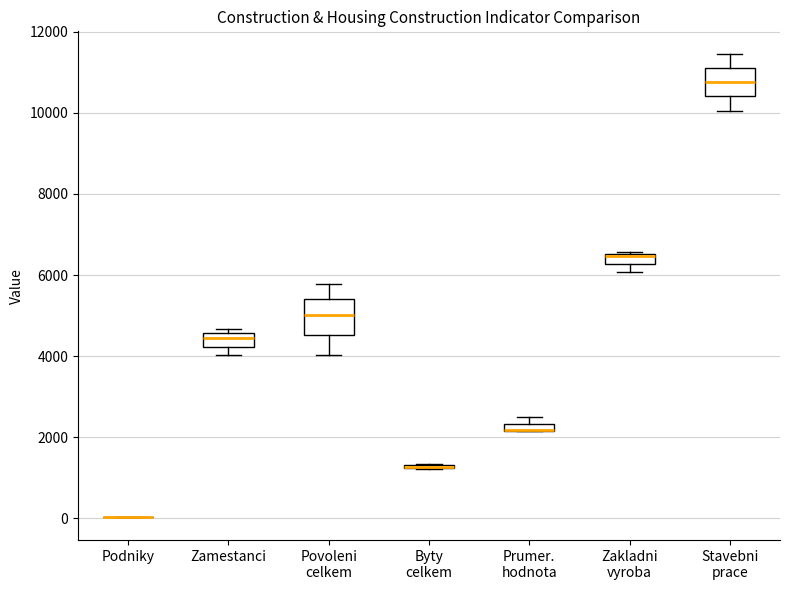

Where does the median line of the box for Povoleni celkem sit on the y-axis? The values are not printed on the chart, so give them approximately, as read against the axis.

5000